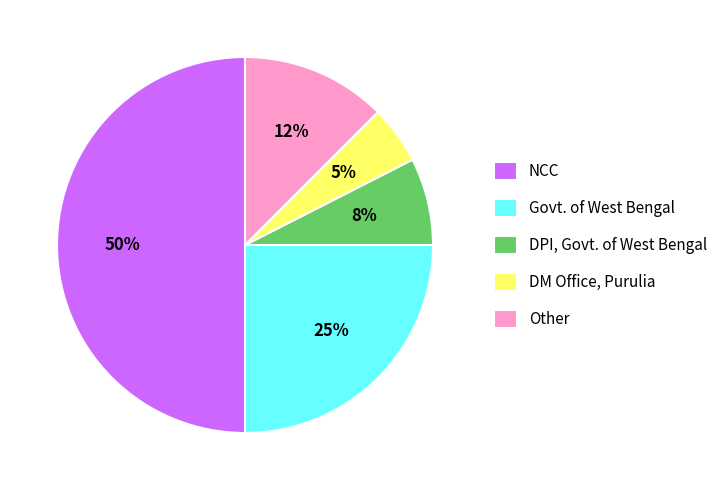

The Other slice represents 4% of the pie. True or false?

False